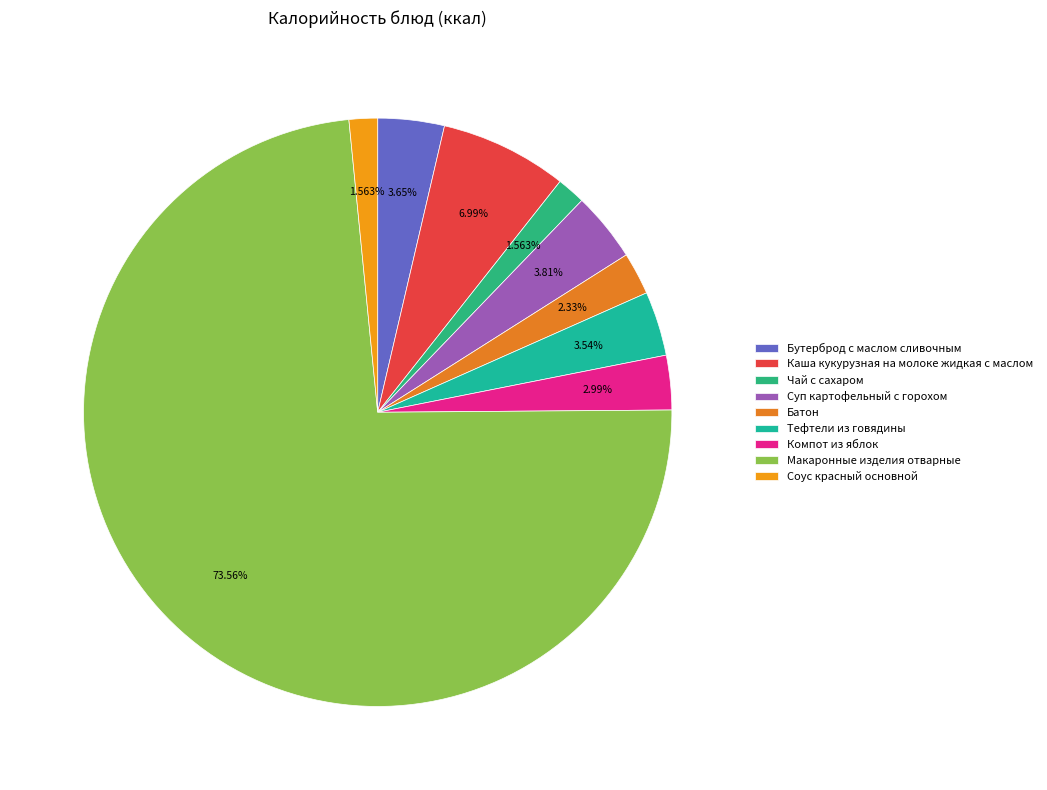

Is there a majority slice in this chart?

Yes